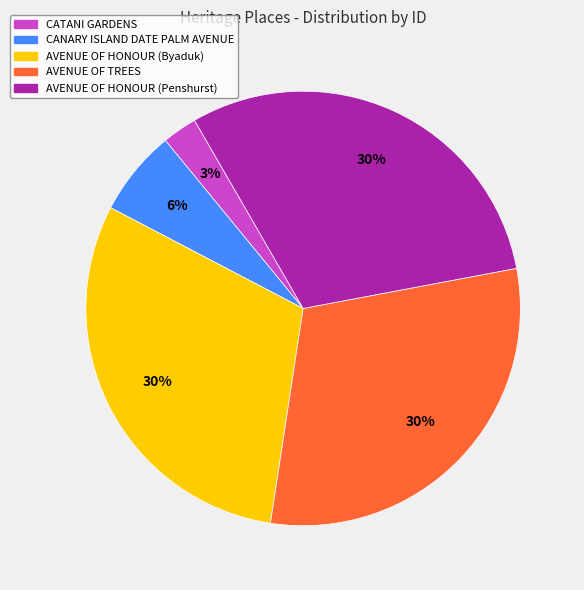

Which has a higher value, AVENUE OF HONOUR (Byaduk) or CANARY ISLAND DATE PALM AVENUE?

AVENUE OF HONOUR (Byaduk)